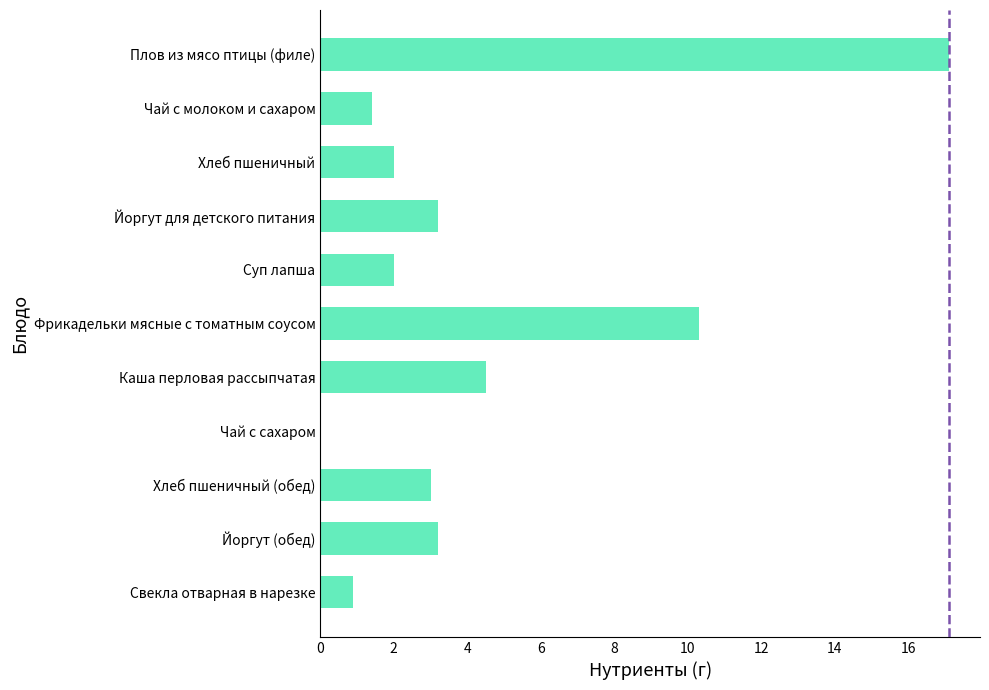

How many distinct data groups are displayed?

1